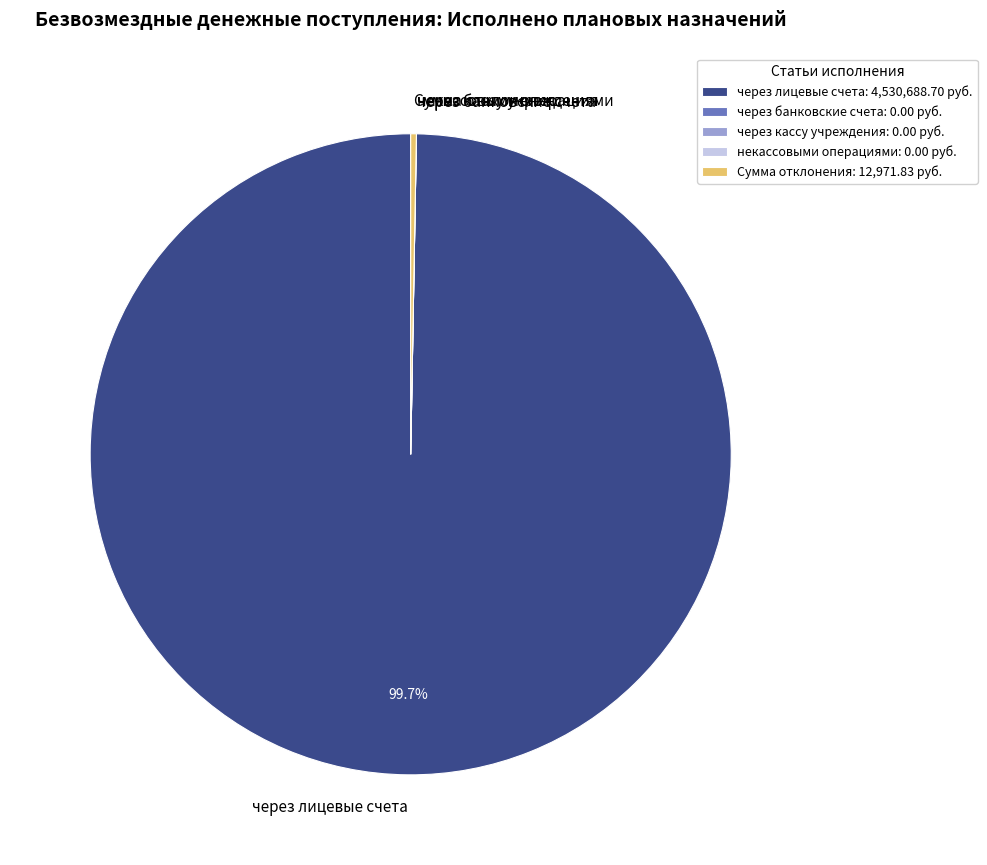

How much of the chart is everything except через лицевые счета?

0.3%